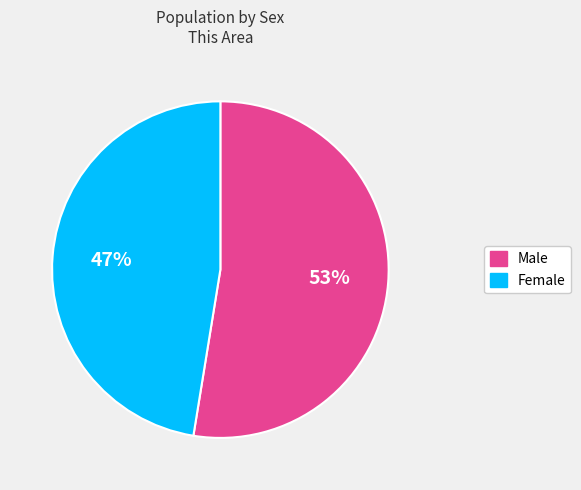

How many slices are in this pie chart?

2